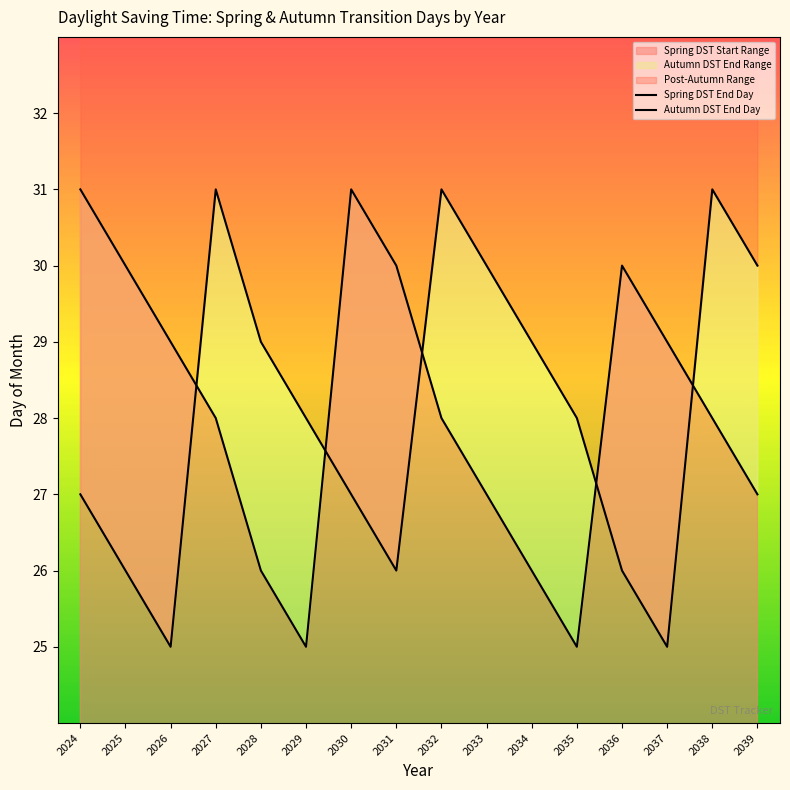

List the series in order of their peak value, highest first.

Spring DST End Day, Autumn DST End Day